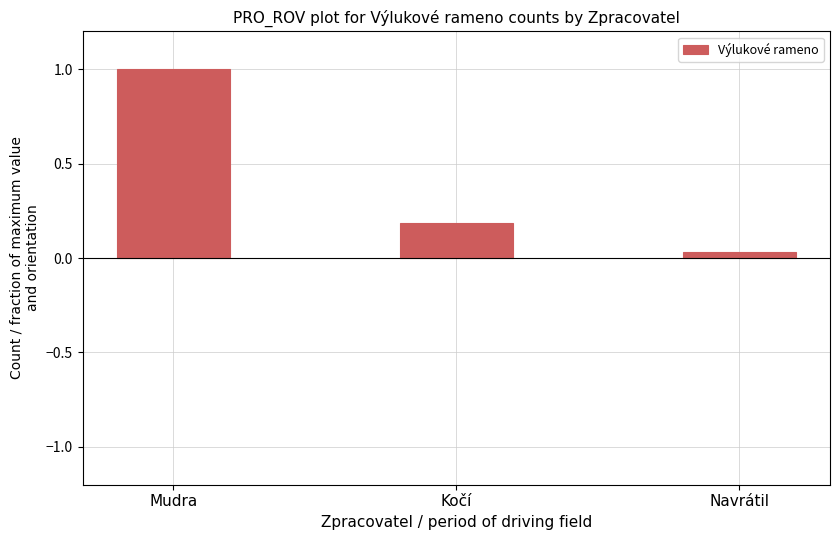

List the labels in order of value, smallest first.

Navrátil, Kočí, Mudra